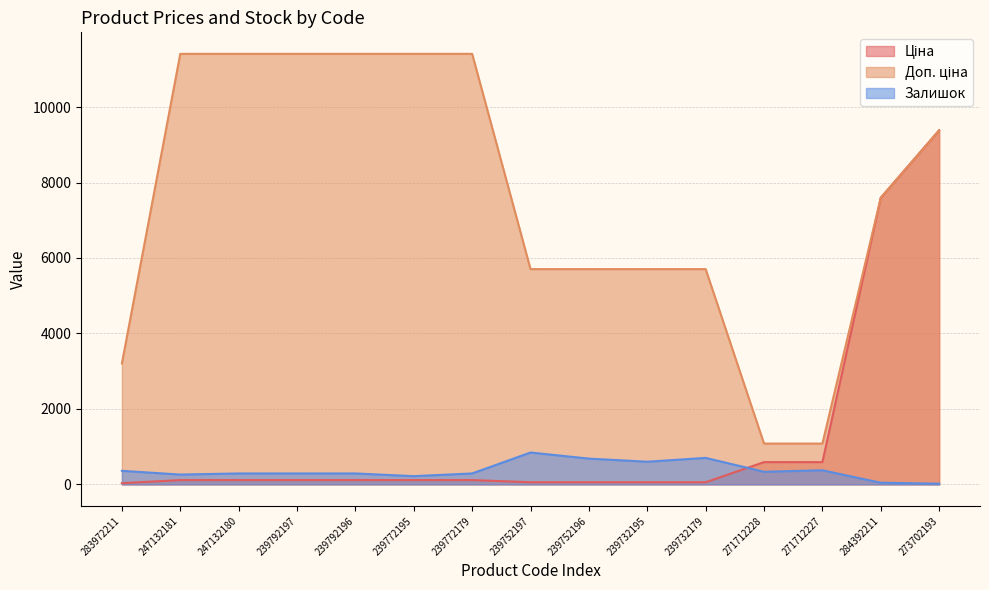

Count the number of categories in the chart.

15